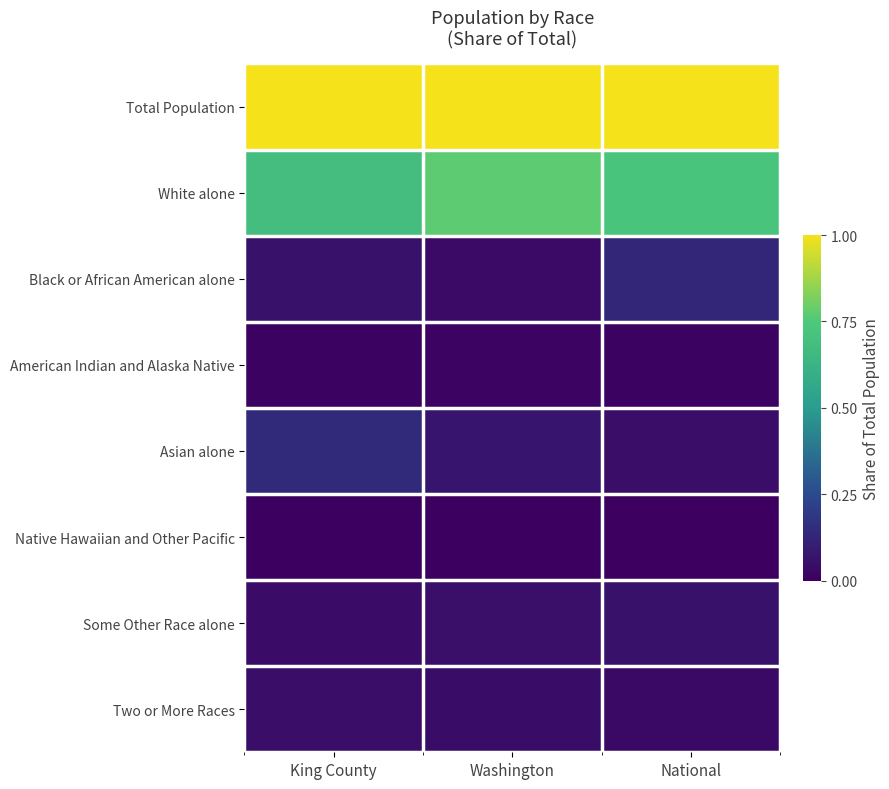

What is the total value across all series at King County?

2.0